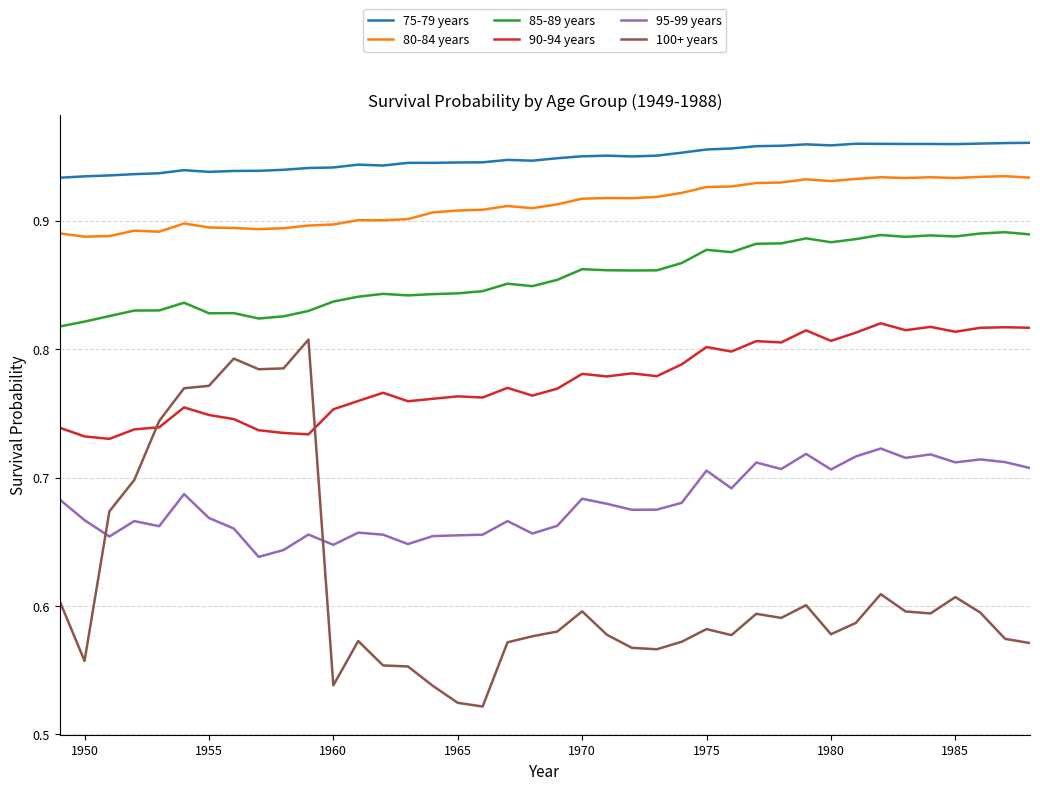

Which series has the widest spread of values?

100+ years